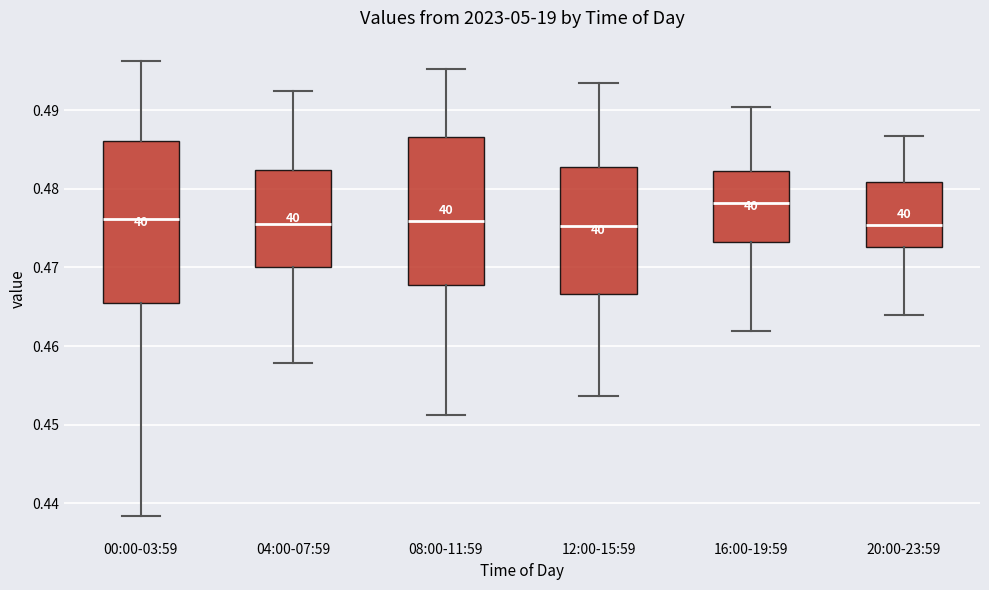

Which box has the highest median line?

16:00-19:59